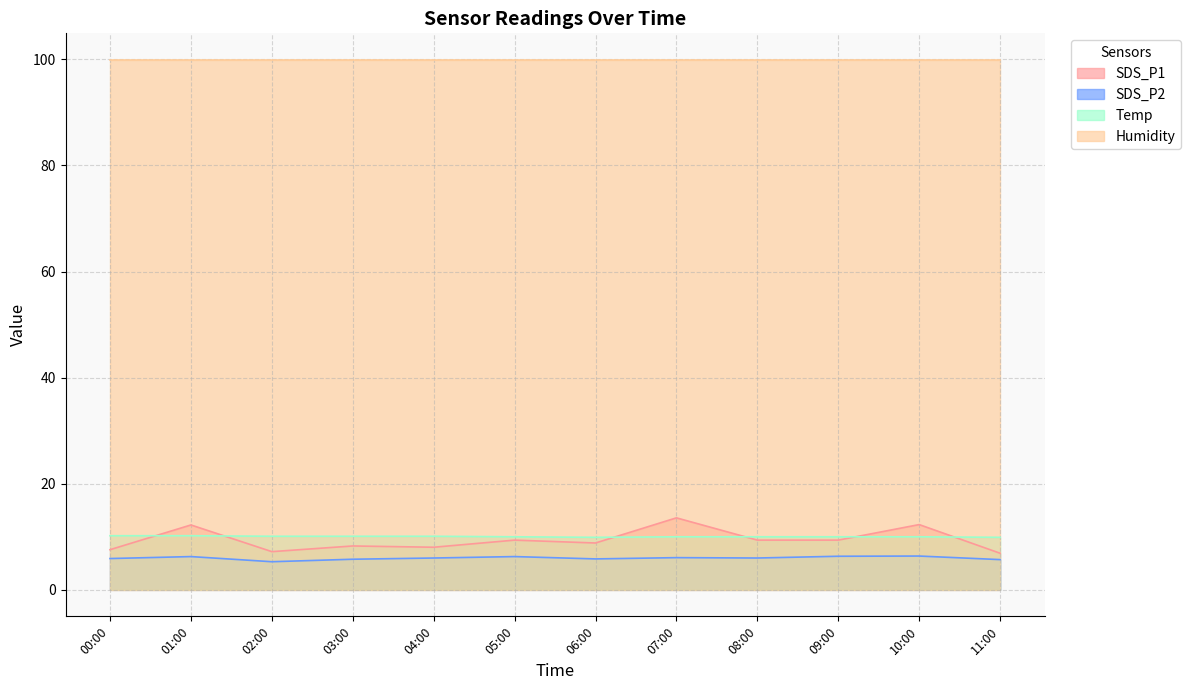

What is the difference between the highest and lowest values at 10:00?

93.5